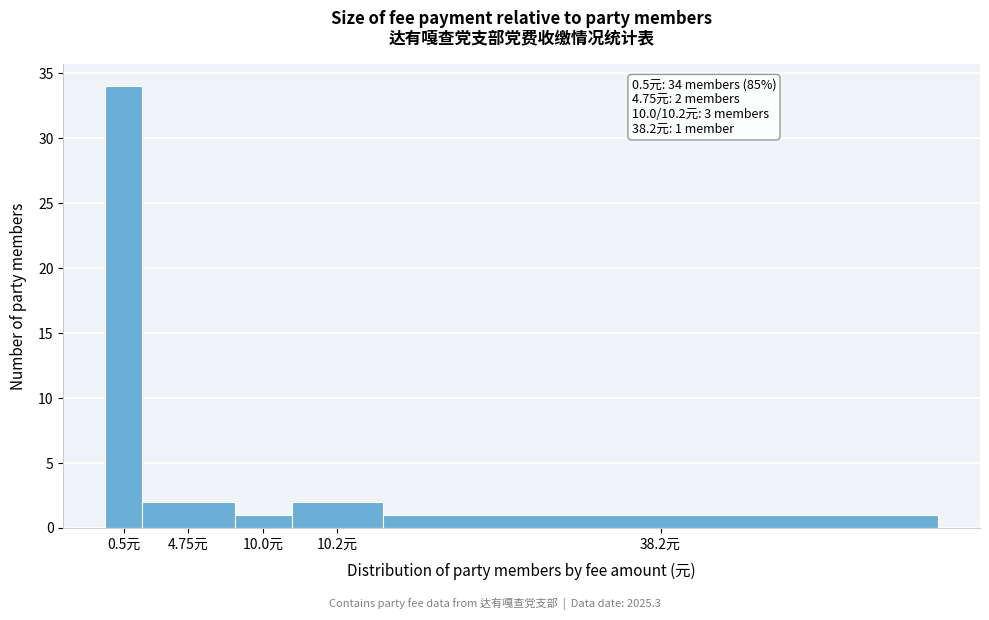

Reading right to left, extract all data points from this chart.

38.2元=1	10.2元=2	10.0元=1	4.75元=2	0.5元=34